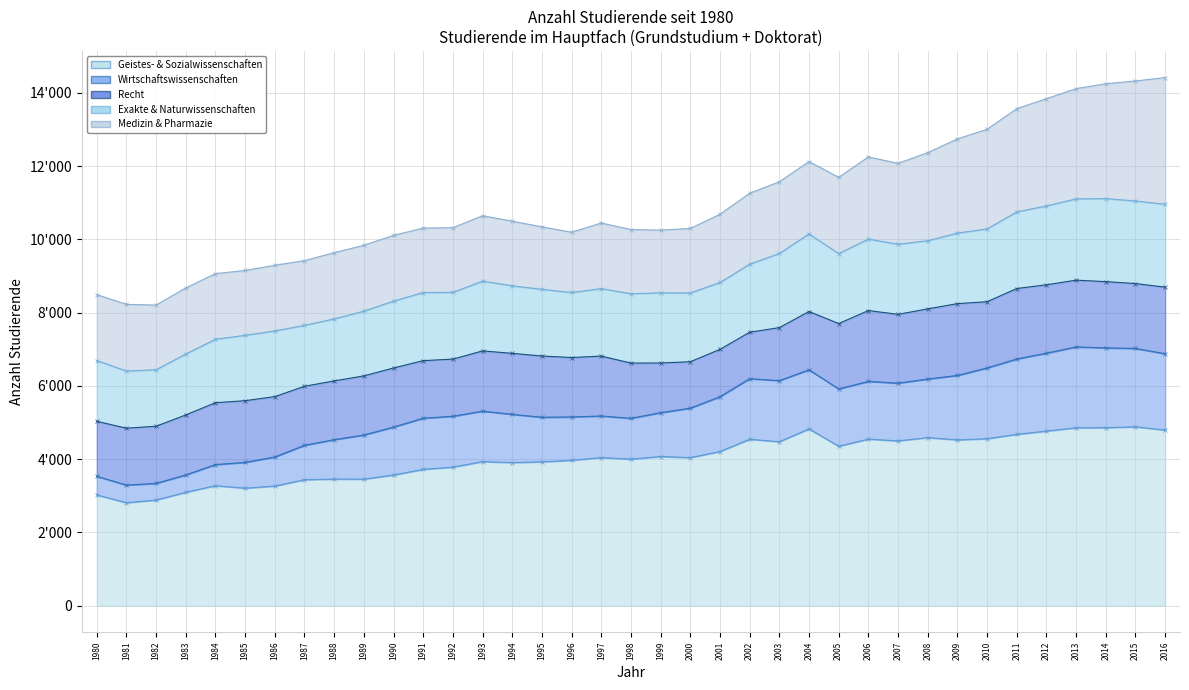

Where is Recht (Linie) nearest to the value 6864?

1994